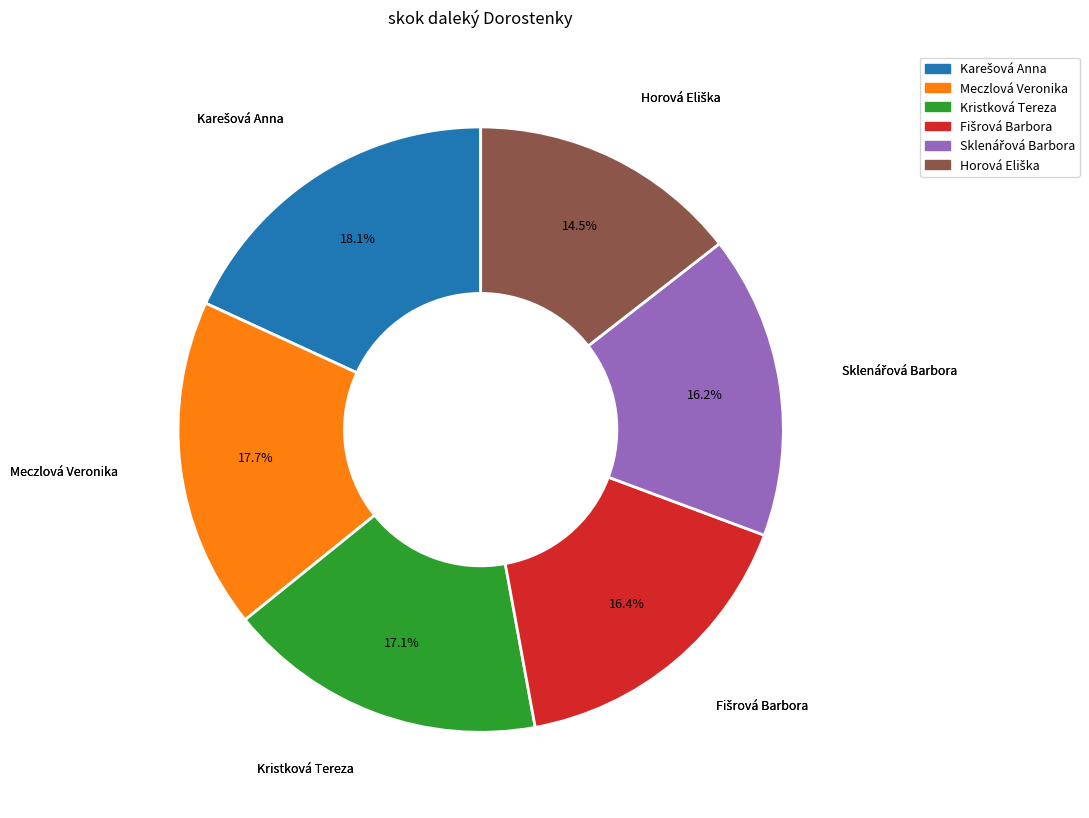

What percentage is NOT represented by Meczlová Veronika?

82.3%